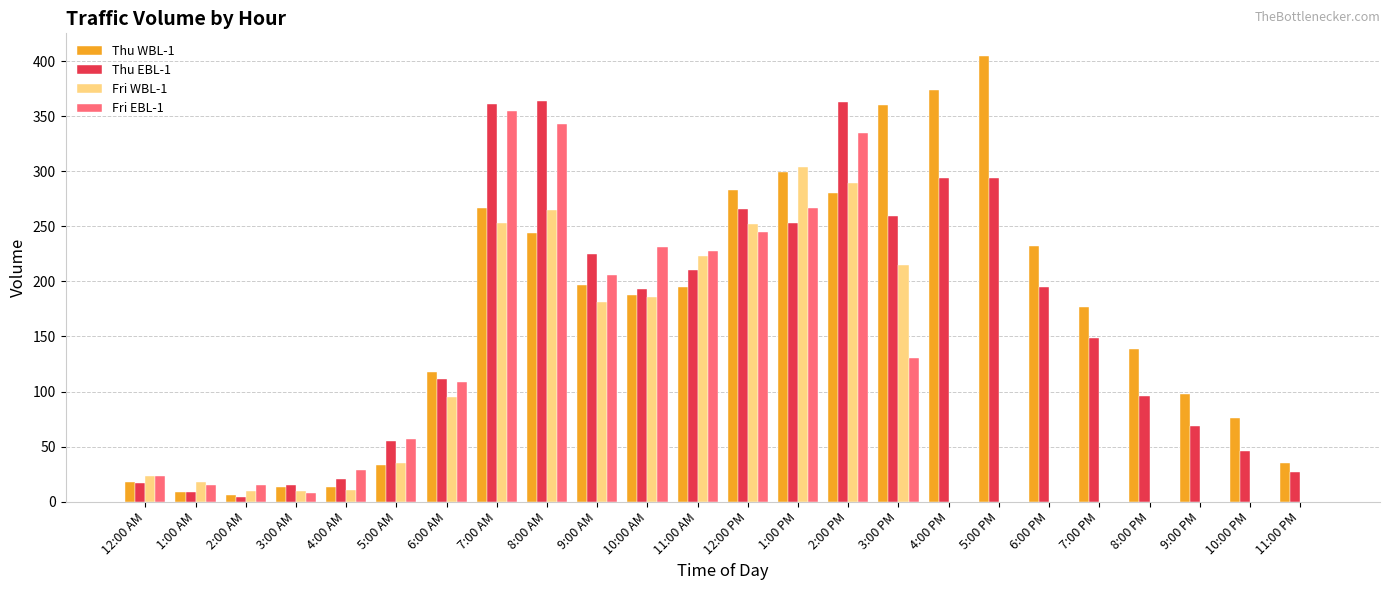

True or false: Thu EBL-1 has a value of 20 at 8:00 PM.

False